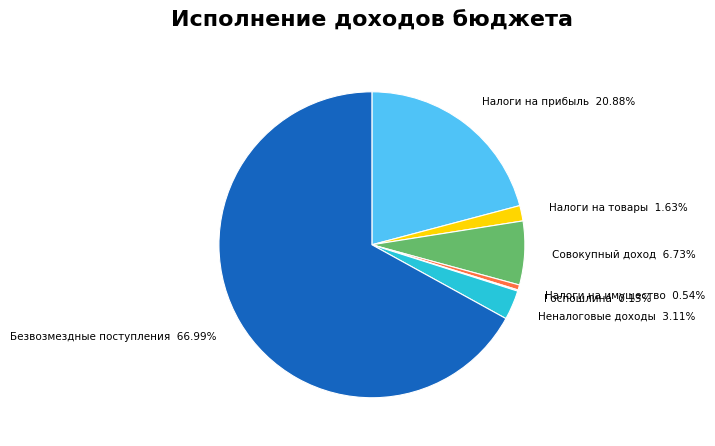

Does any single category account for the majority?

Yes